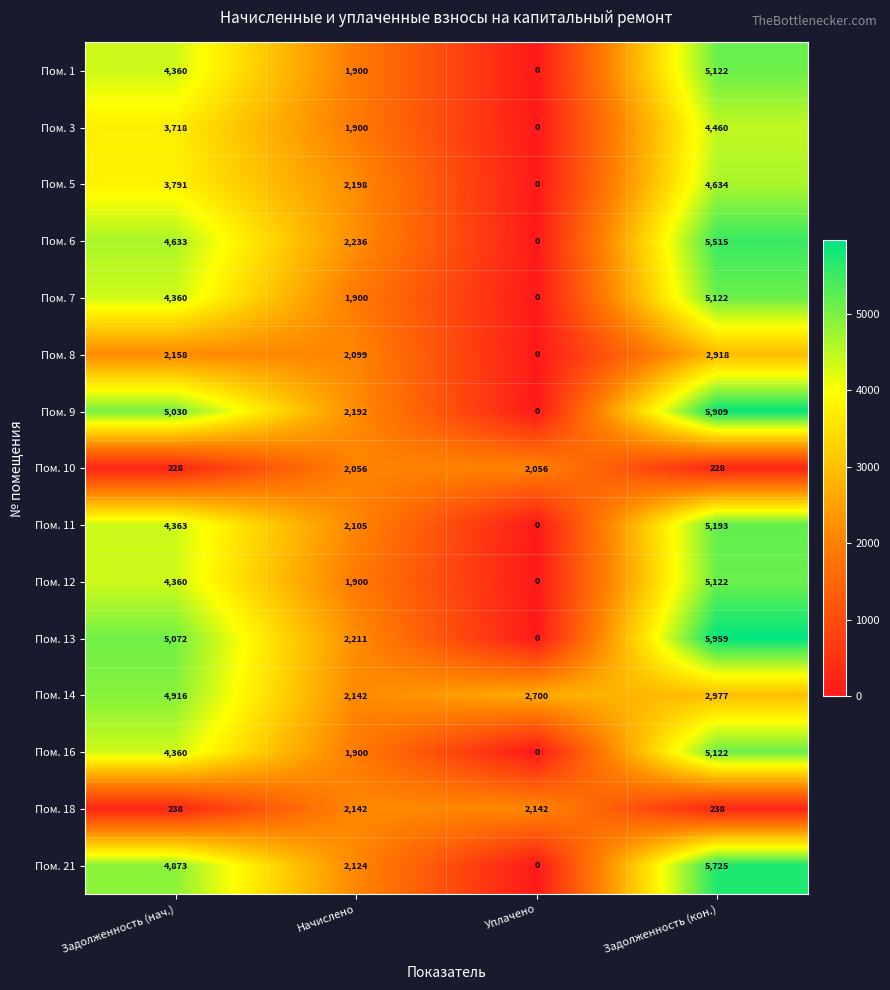

How many series are shown in this chart?

15